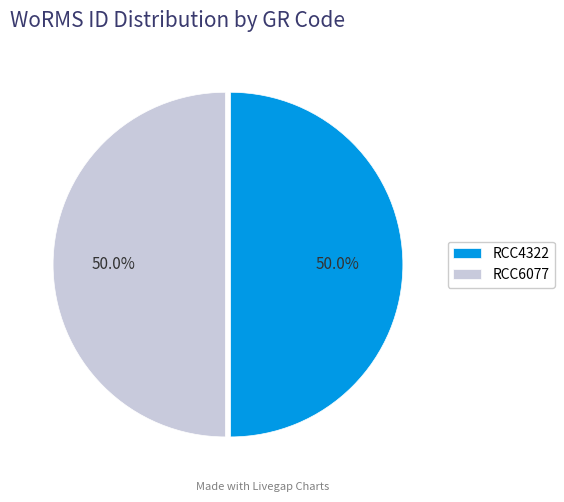

Is the sum of RCC6077 and RCC4322 greater than half?

Yes